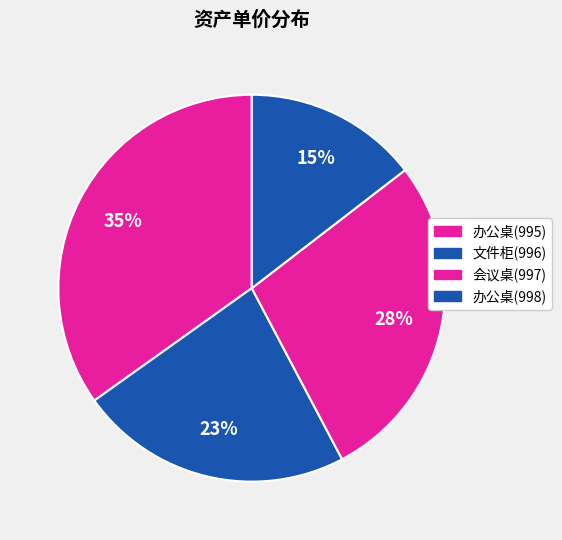

Does 会议桌(997) account for over 50% of the chart?

No